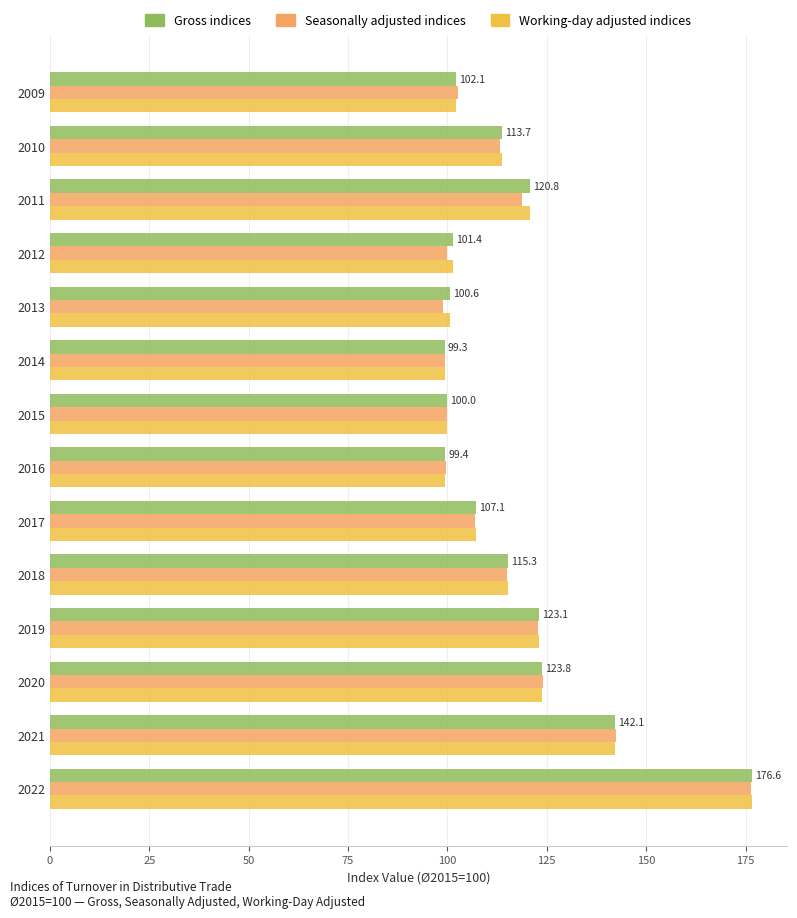

What is the difference between the maximum and minimum values in the Working-day adjusted indices series?

77.3